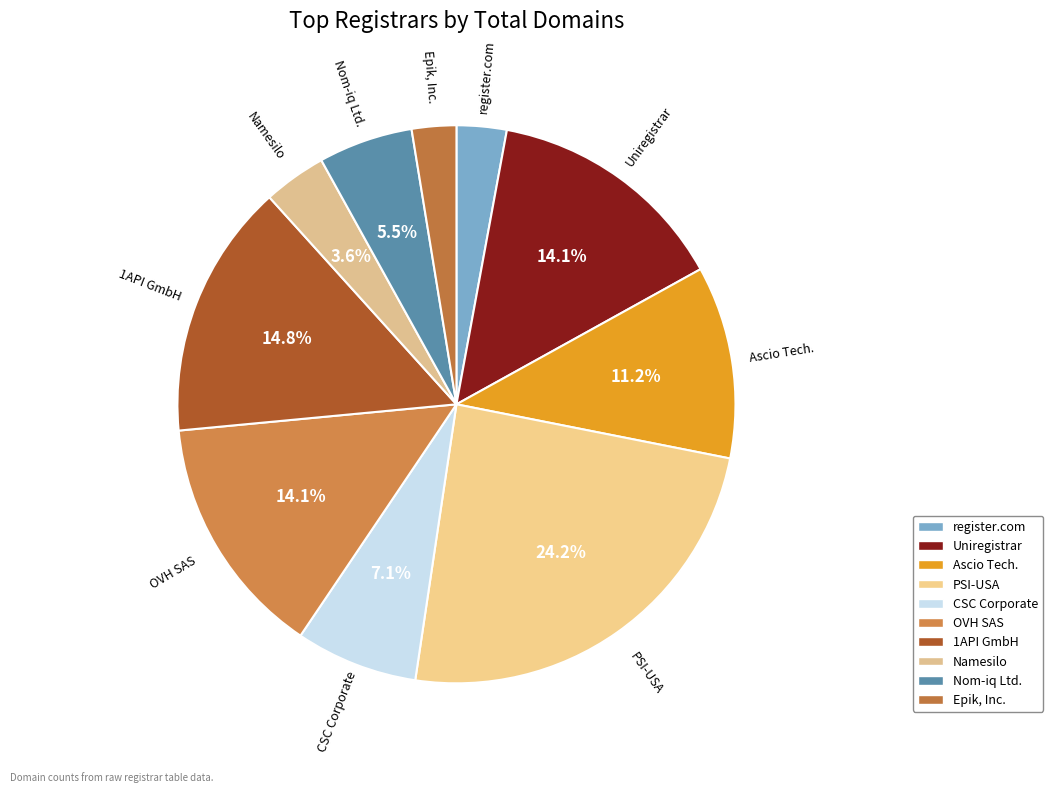

Which category has the smallest portion of the pie?

Epik, Inc.